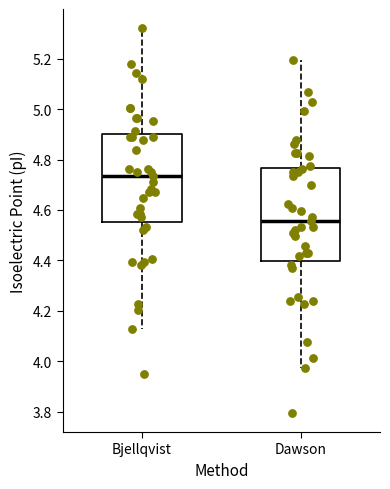

Reading left to right, transcribe this box plot: for each box, give where its median line is, the range the box spans, and where its two whiskers end, as read against the y-axis. The values are not printed on the chart, so give them approximately, as read against the axis.

Bjellqvist: median 4.74, box 4.56 to 4.90, whiskers 4.12 to 5.32
Dawson: median 4.56, box 4.40 to 4.76, whiskers 3.98 to 5.20